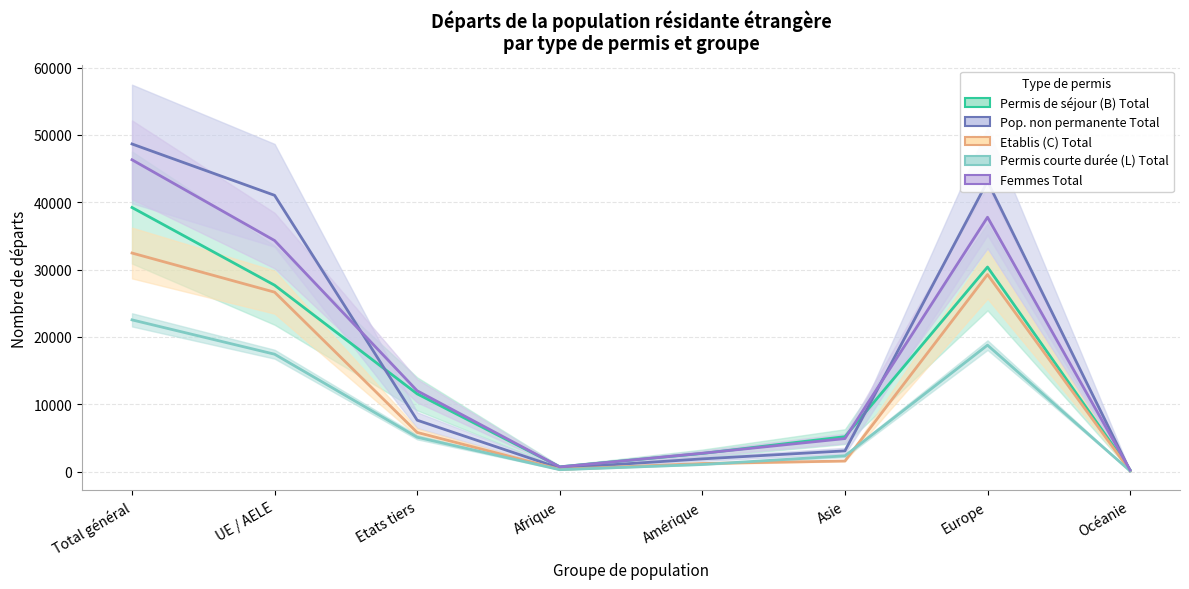

Which category has the highest value across all series?

Total général